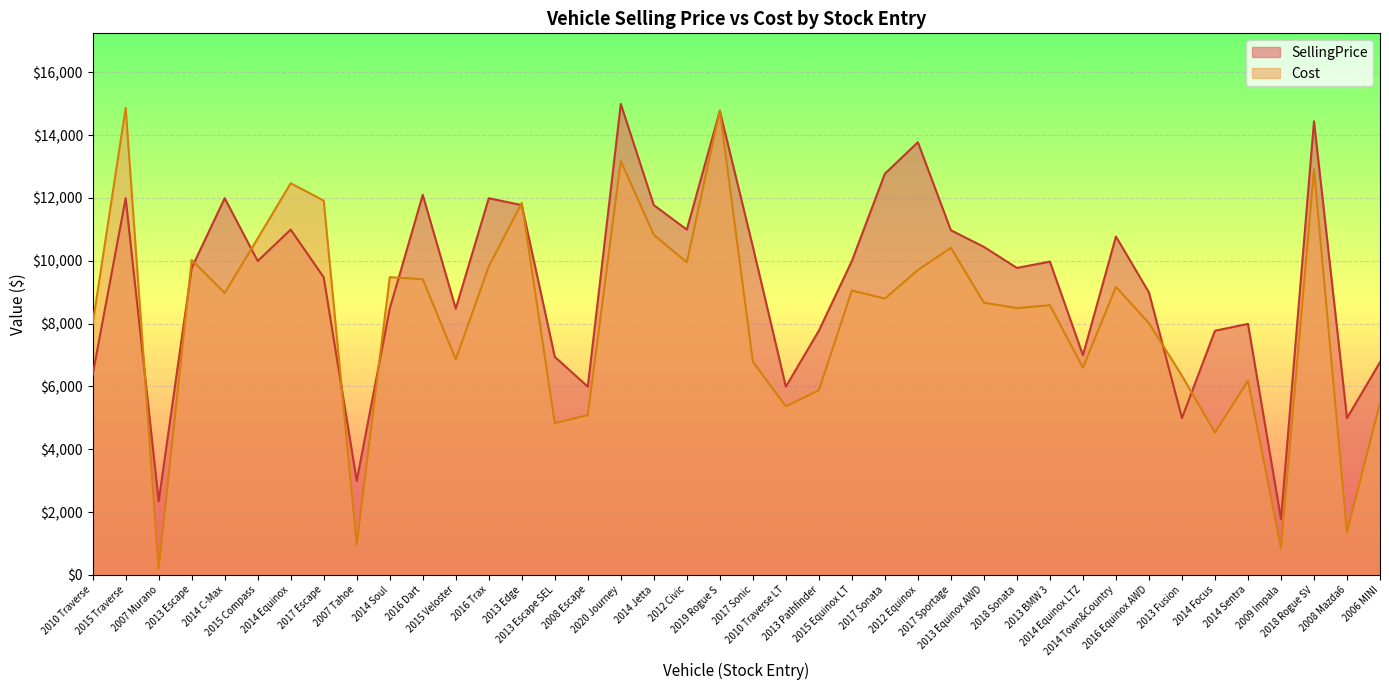

Between 2006 MINI and 2014 Sentra, which is larger?

2014 Sentra